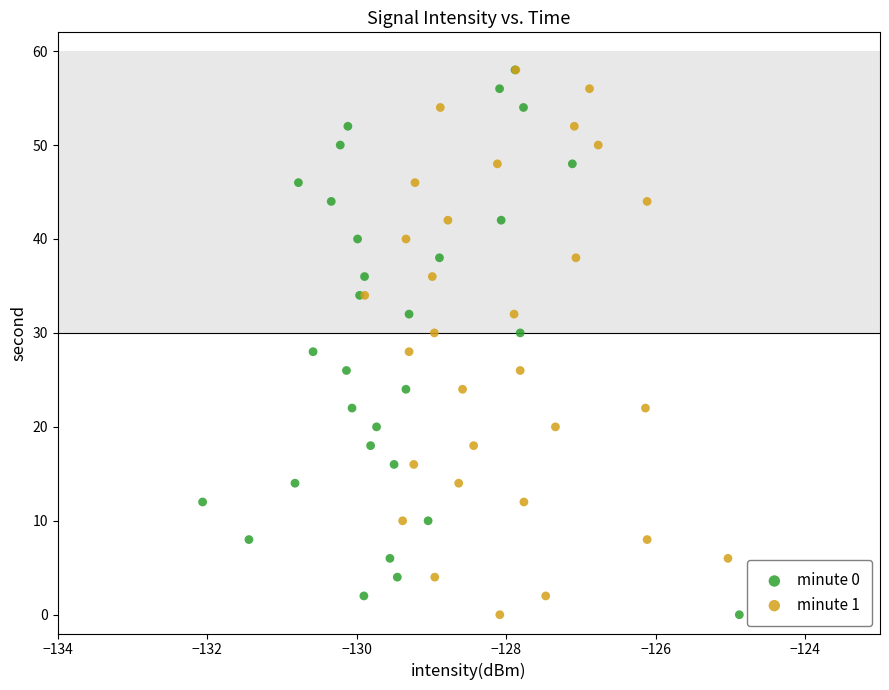

What are all the series names shown in the legend?

minute 0, minute 1